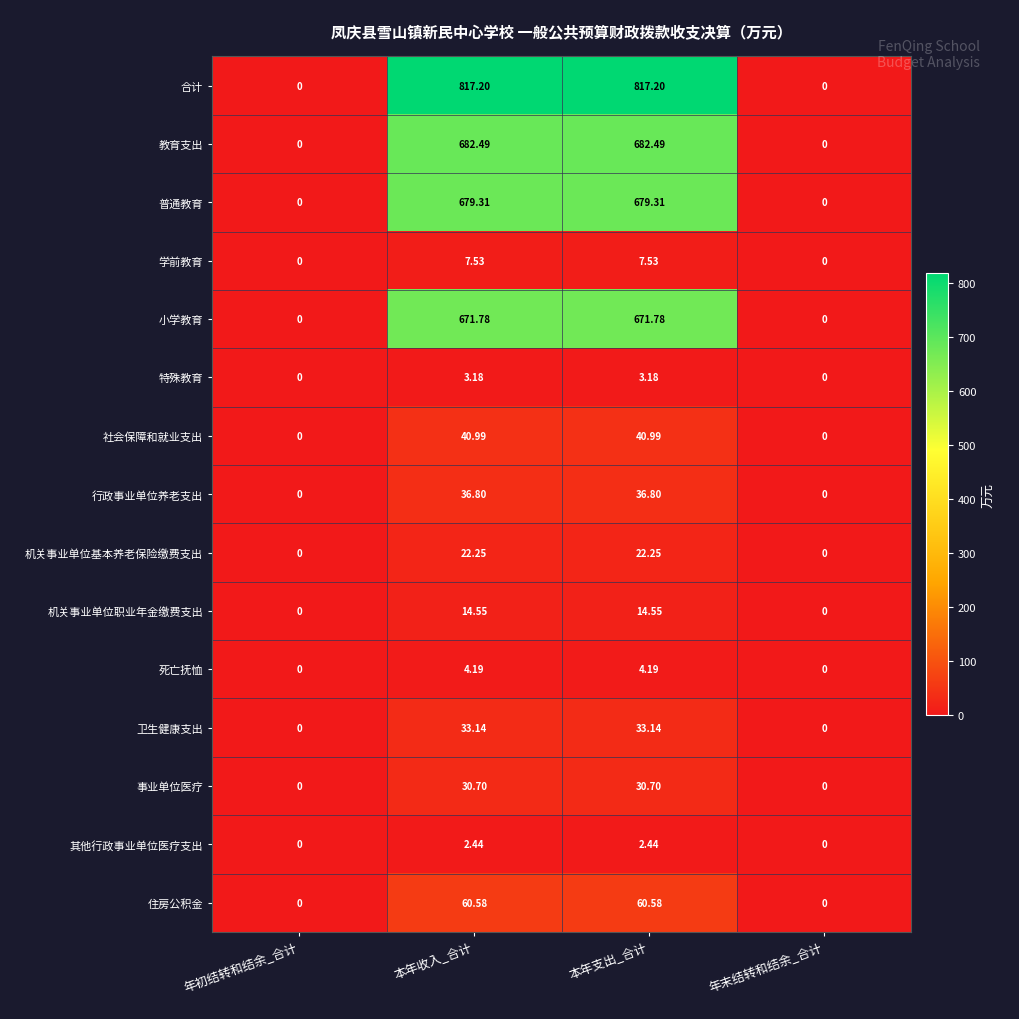

How many distinct data groups are displayed?

15